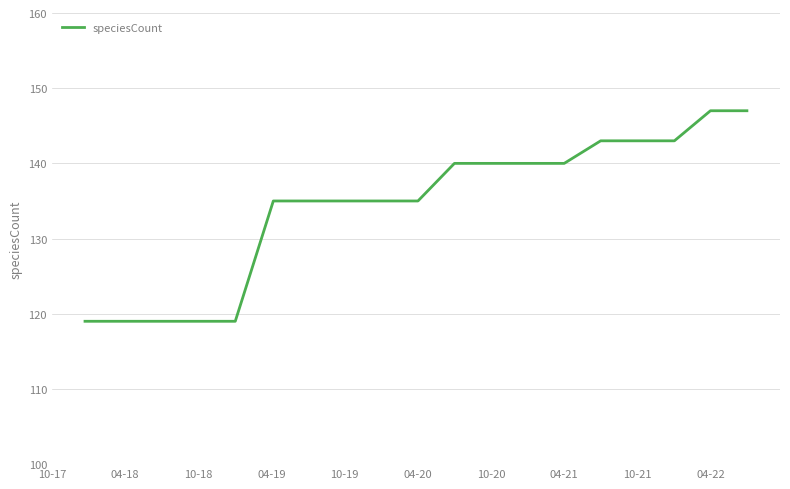

What is the difference between the maximum and minimum values?

28